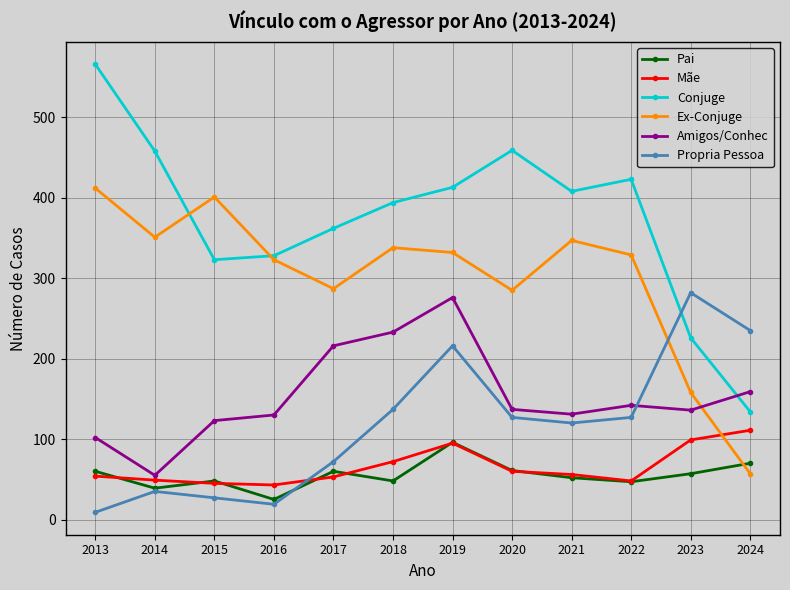

At which category does the chart reach its peak across all series?

2013